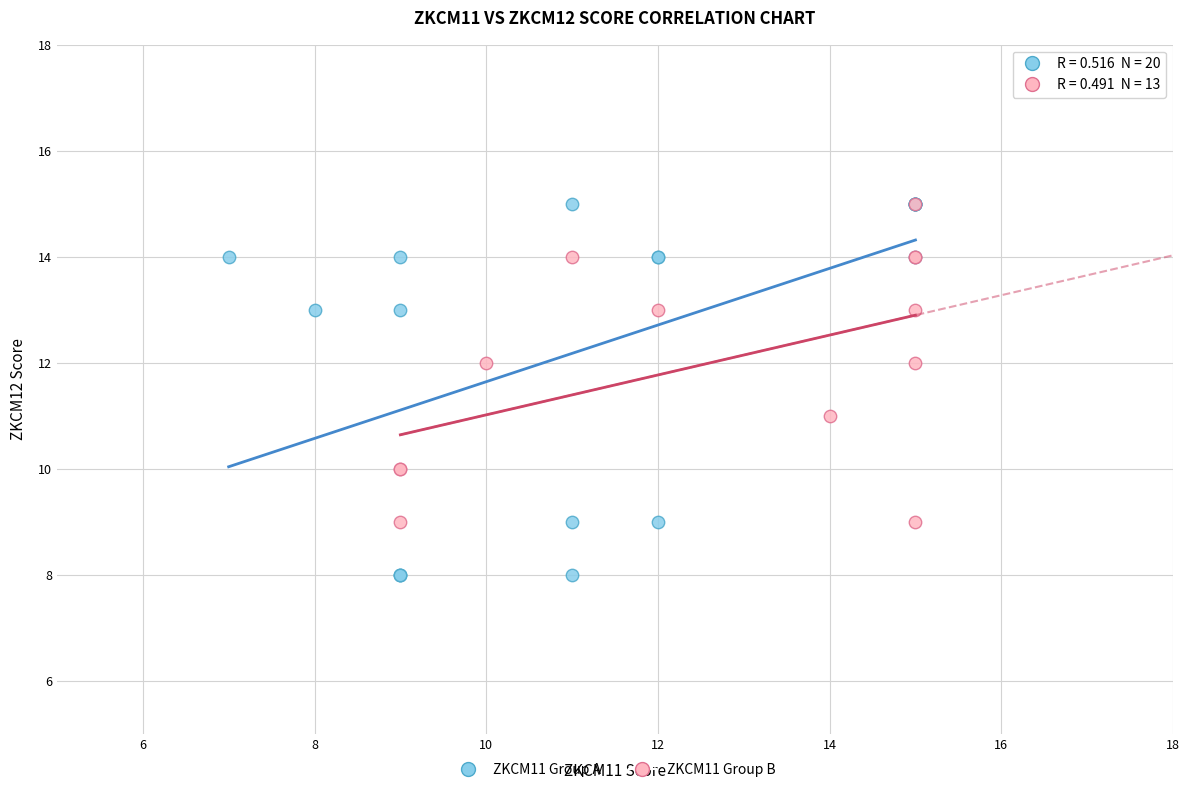

Which series contains the lowest Y value?

ZKCM11 Group A